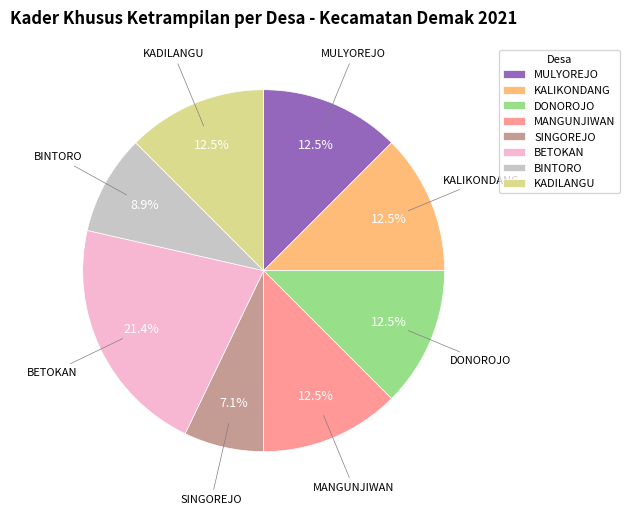

To the nearest percent, what is the average slice percentage?

12%